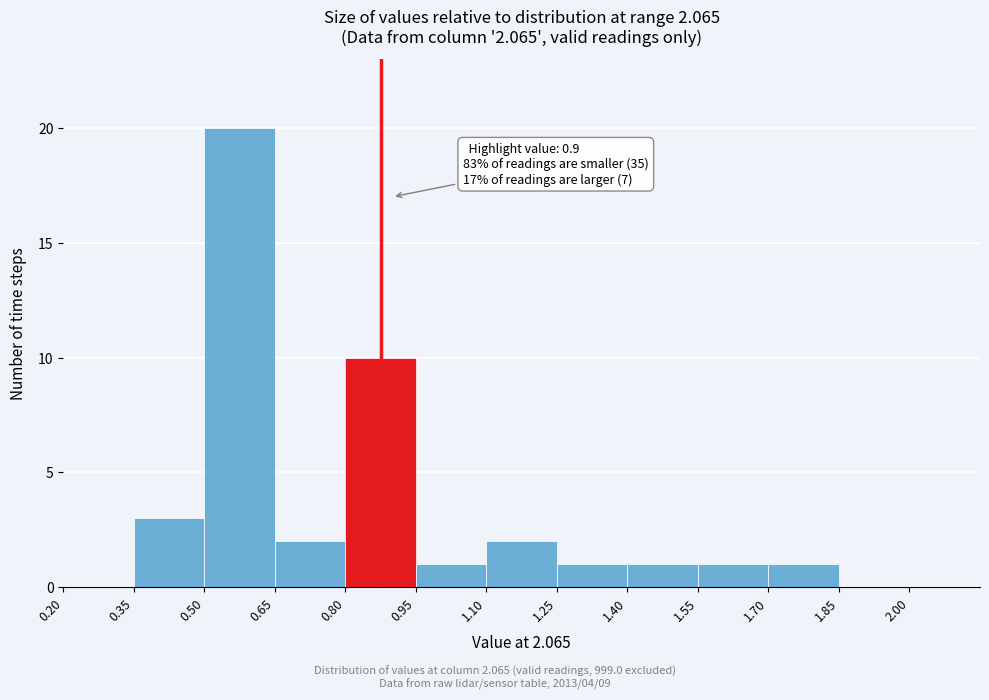

Which range on the x-axis has the tallest bar?

0.50 to 0.65